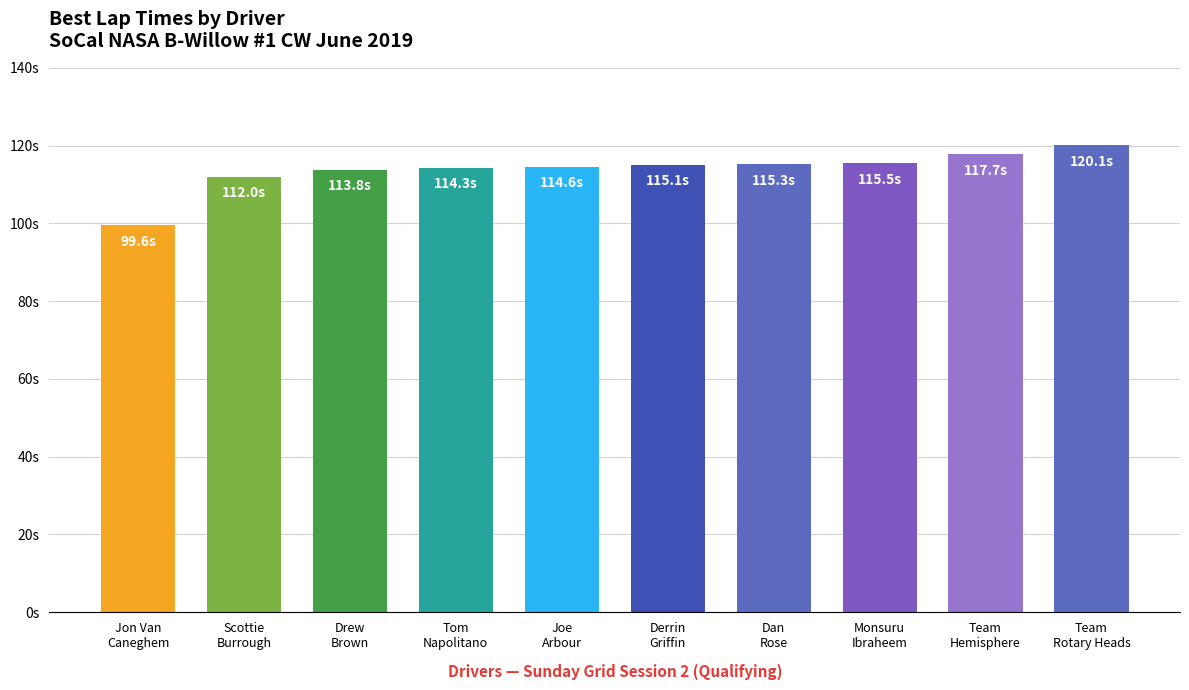

Read the value at Drew
Brown.

113.8